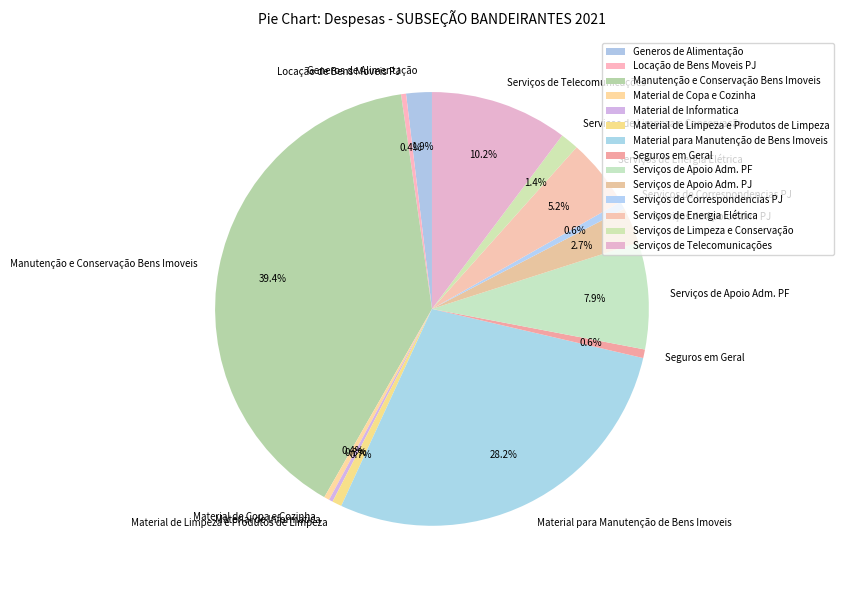

How many slices are in this pie chart?

14